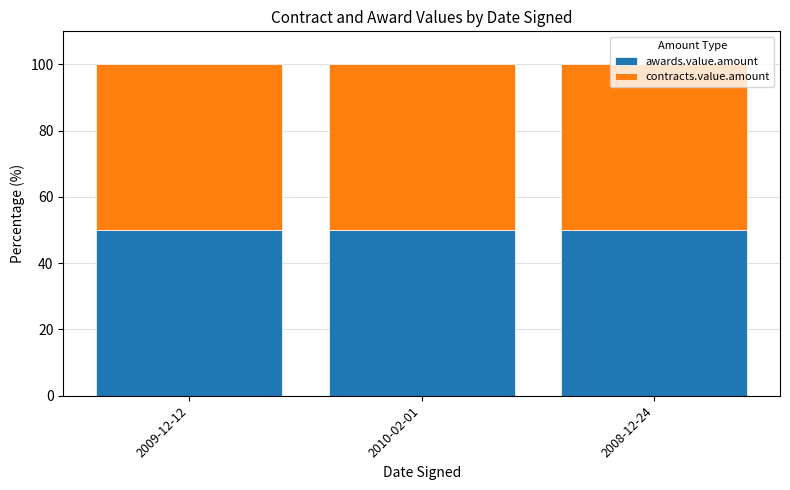

What are all the series names shown in the legend?

awards.value.amount, contracts.value.amount